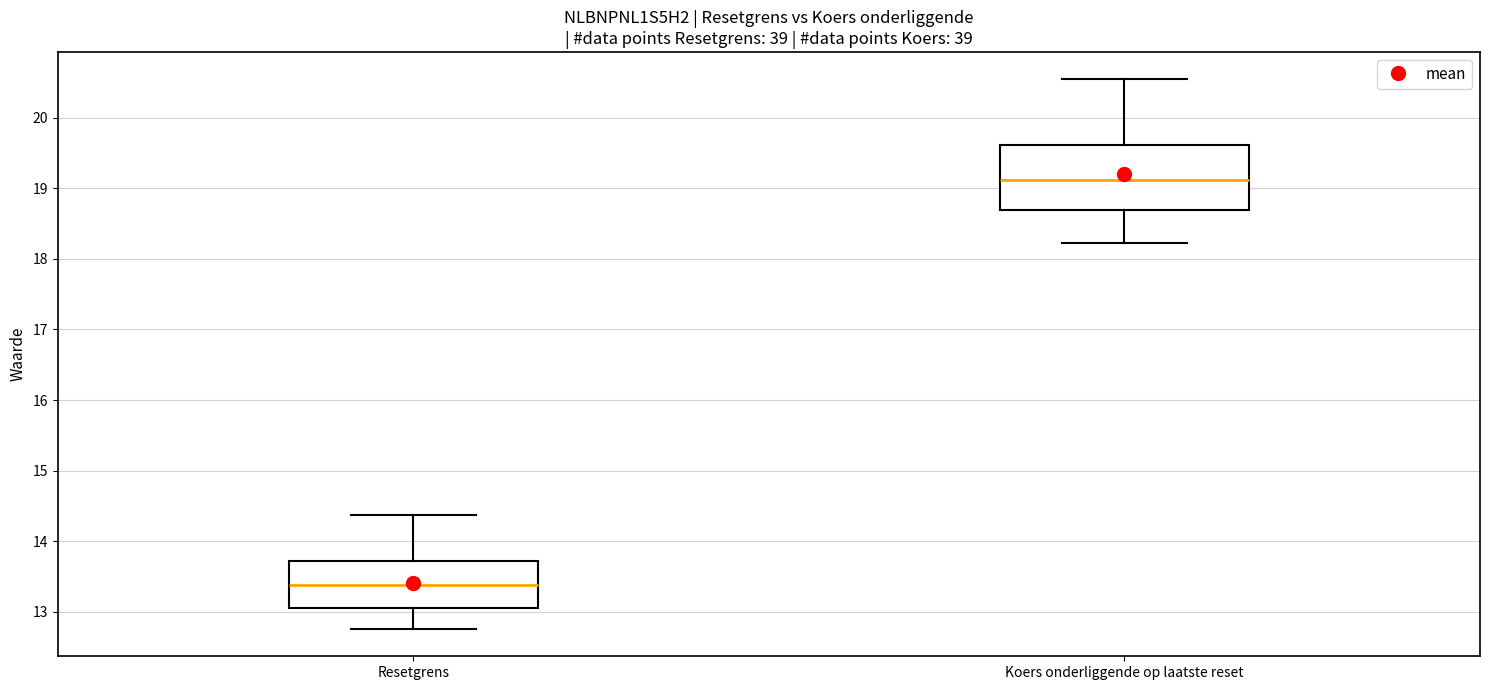

Reading left to right, read every box against the y-axis: the position of its median line, the range the box covers, and the ends of its whiskers. The values are not printed on the chart, so give them approximately, as read against the axis.

Resetgrens: median 13.4, box 13.1 to 13.7, whiskers 12.8 to 14.4
Koers onderliggende op laatste reset: median 19.1, box 18.7 to 19.6, whiskers 18.2 to 20.5